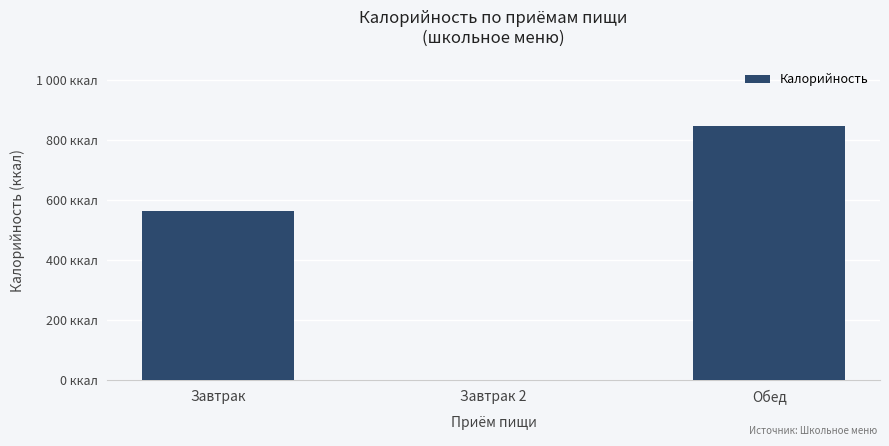

Are the bars horizontal?

No